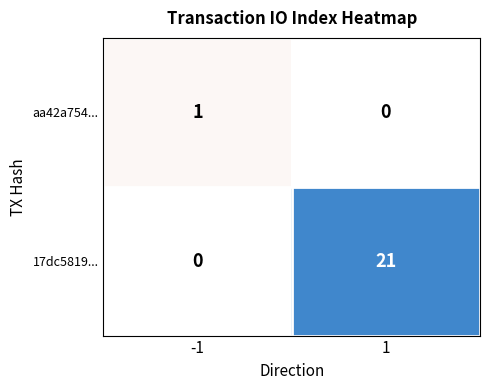

List the series in order of their peak value, lowest first.

aa42a754..., 17dc5819...